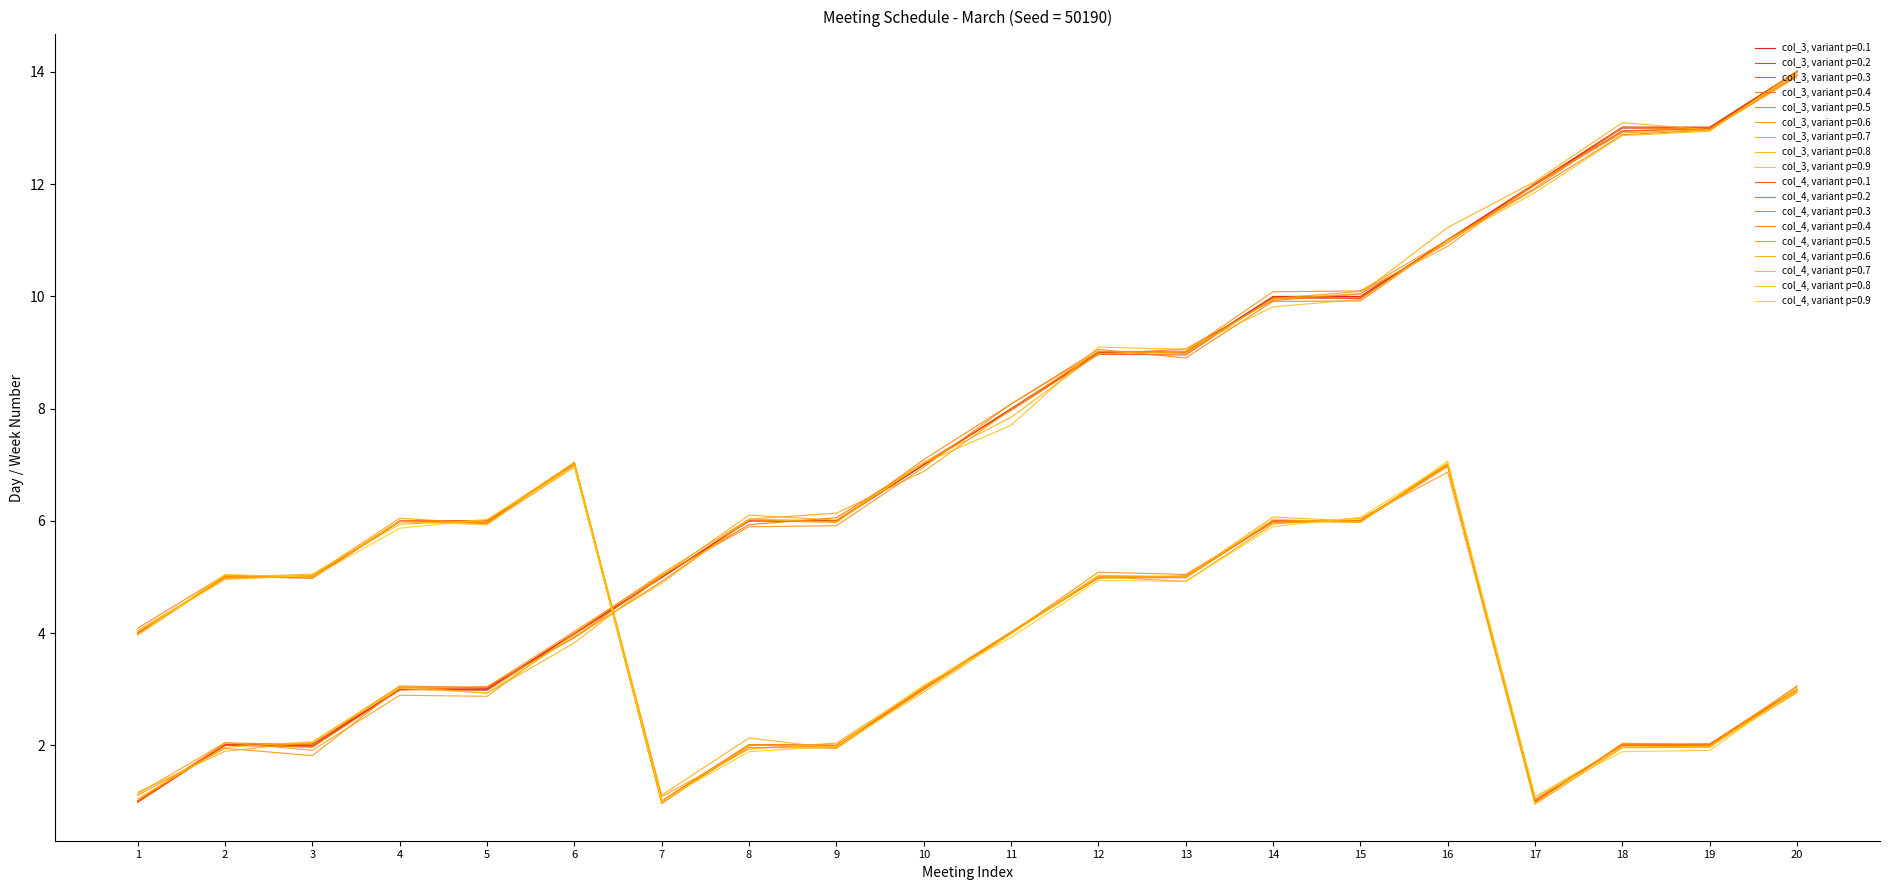

How many lines are shown in the chart?

18